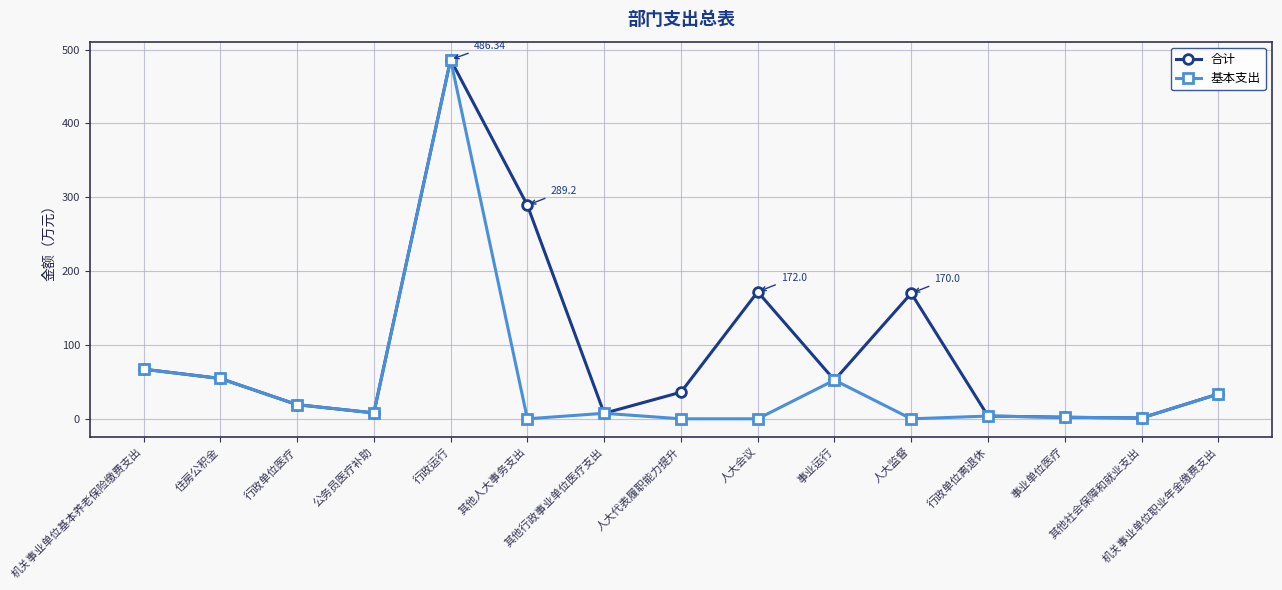

List the series in order of their overall mean, highest first.

合计, 基本支出